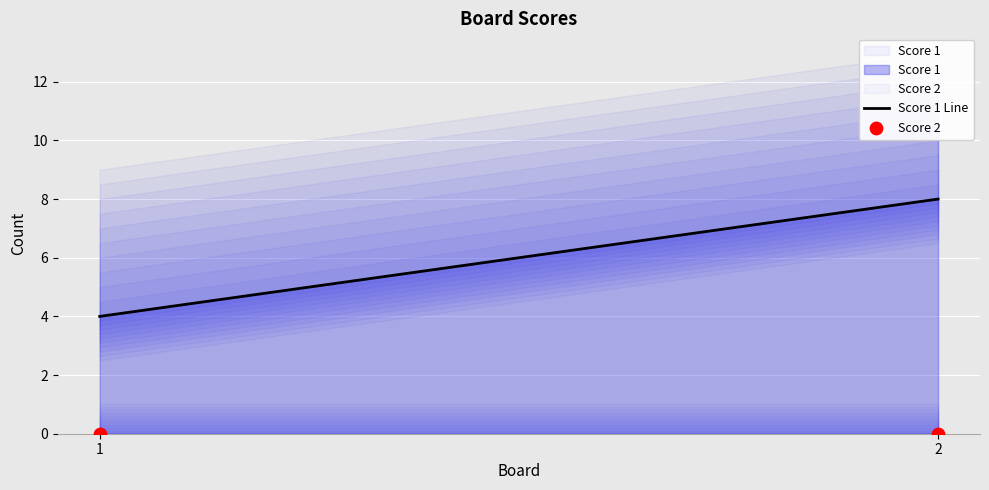

Which series has the largest total across all categories?

Score 1 Line